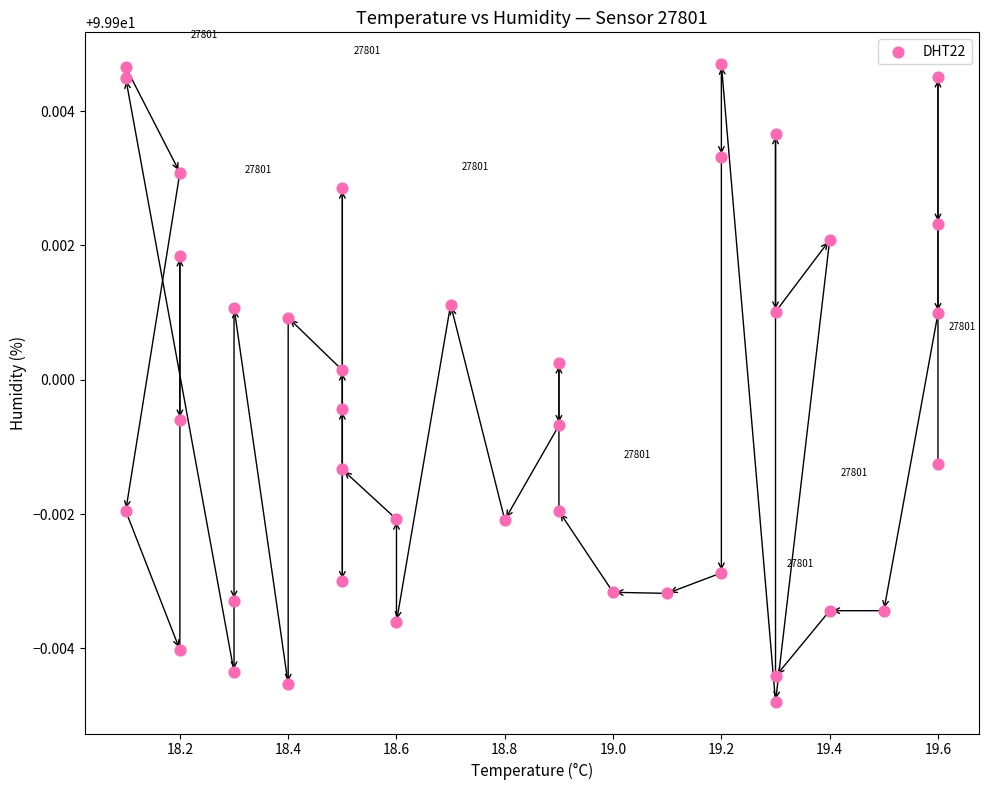

What is the range of X values (max minus min)?

1.5